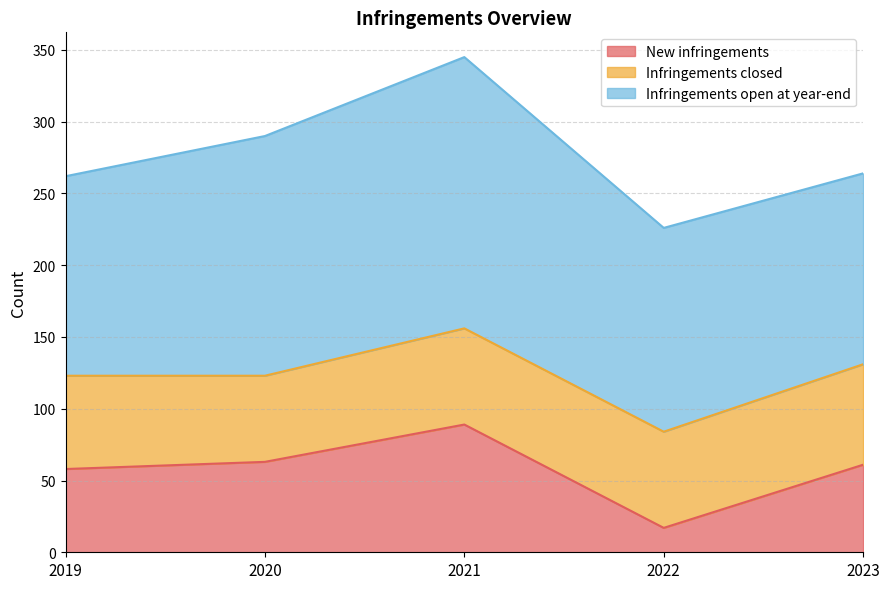

True or false: Infringements open at year-end has a value of 92 at 2021.

False